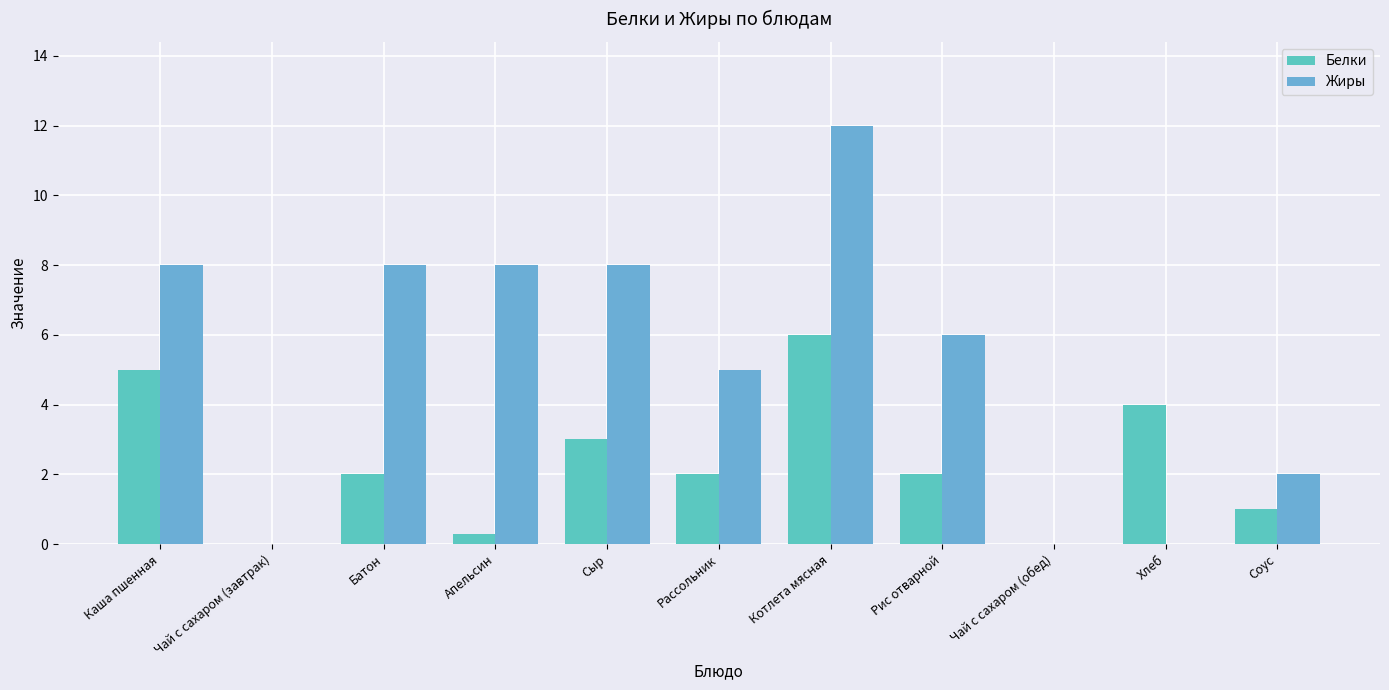

What are all the series names shown in the legend?

Белки, Жиры